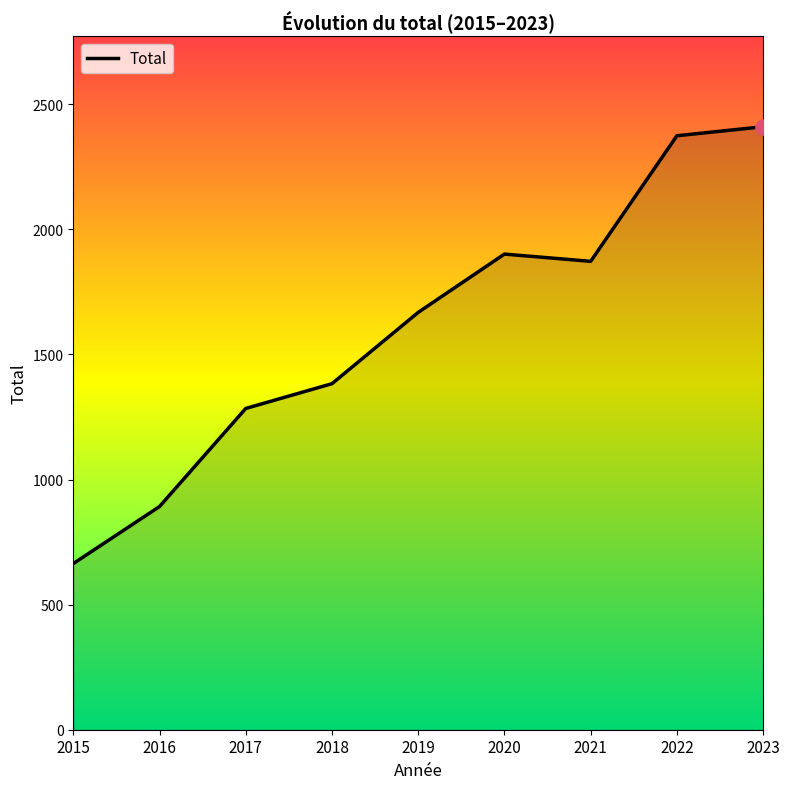

Which has a higher value, 2017 or 2023?

2023